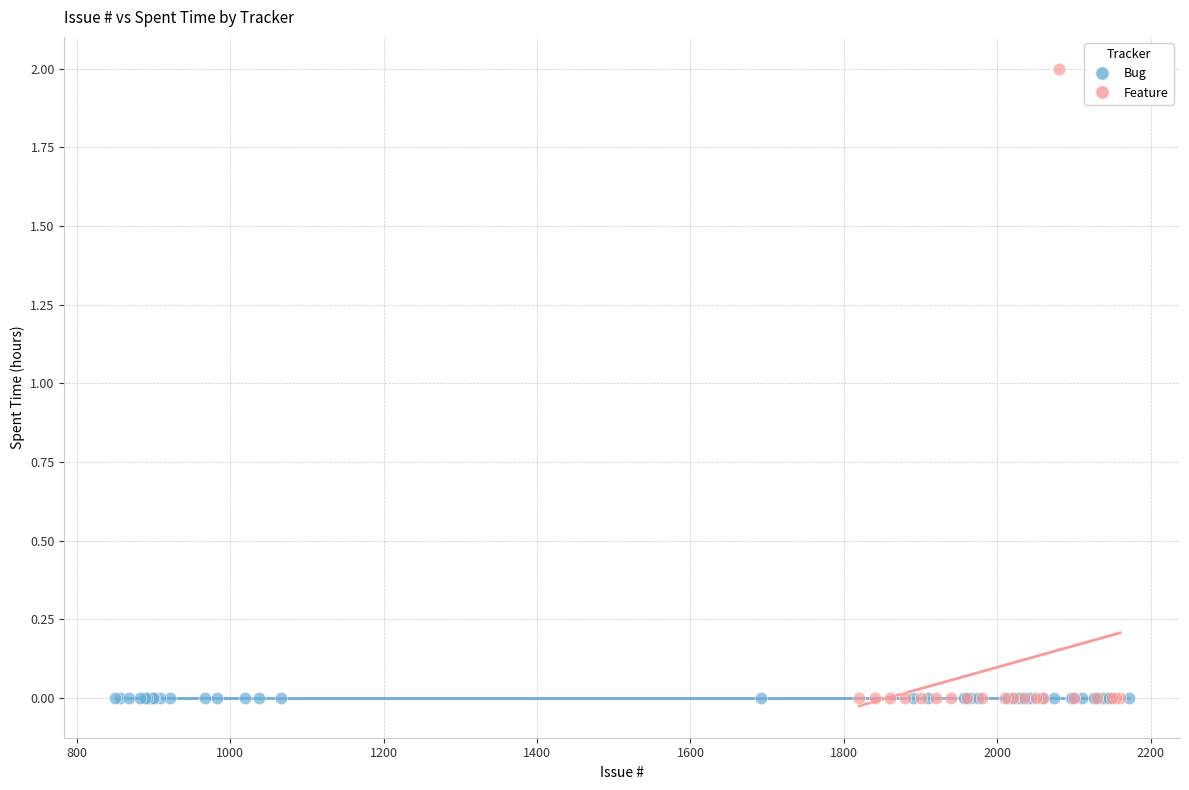

Which series reaches the maximum Y coordinate?

Feature